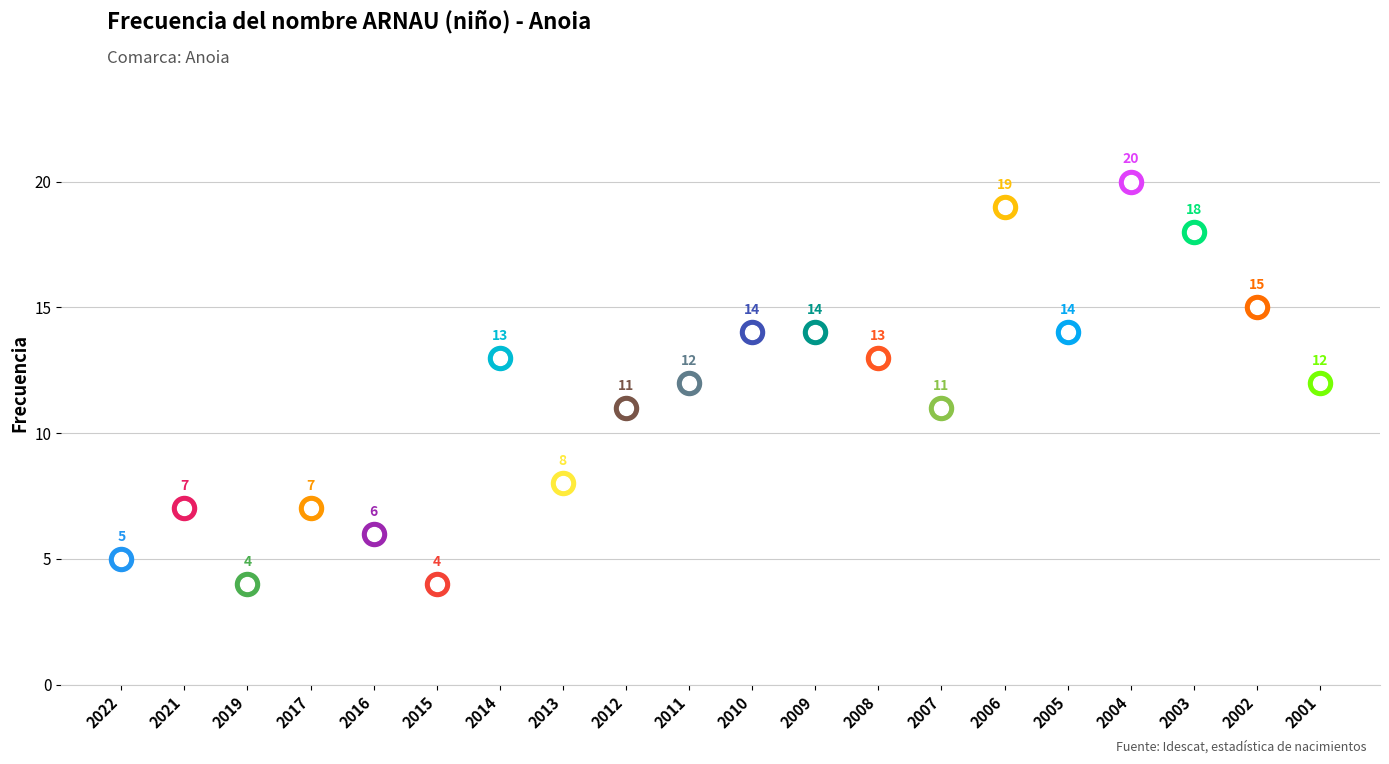

Between 2002 and 2008, which is larger?

2002